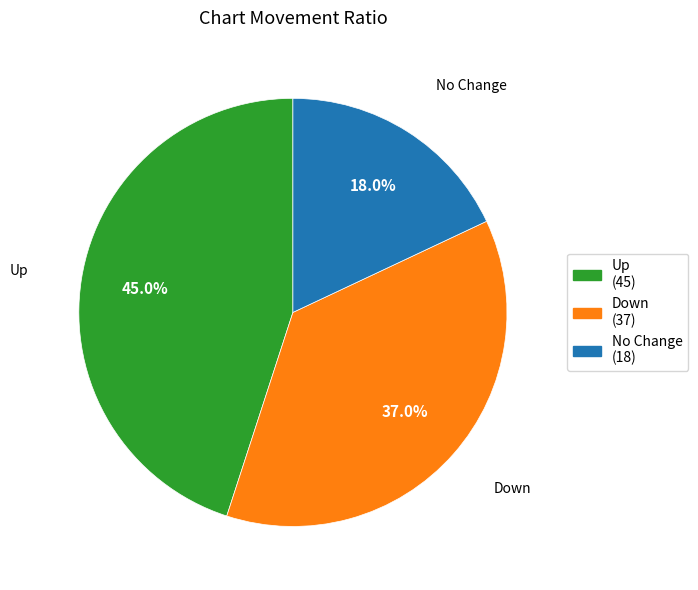

Is there any slice that represents more than half of the pie?

No